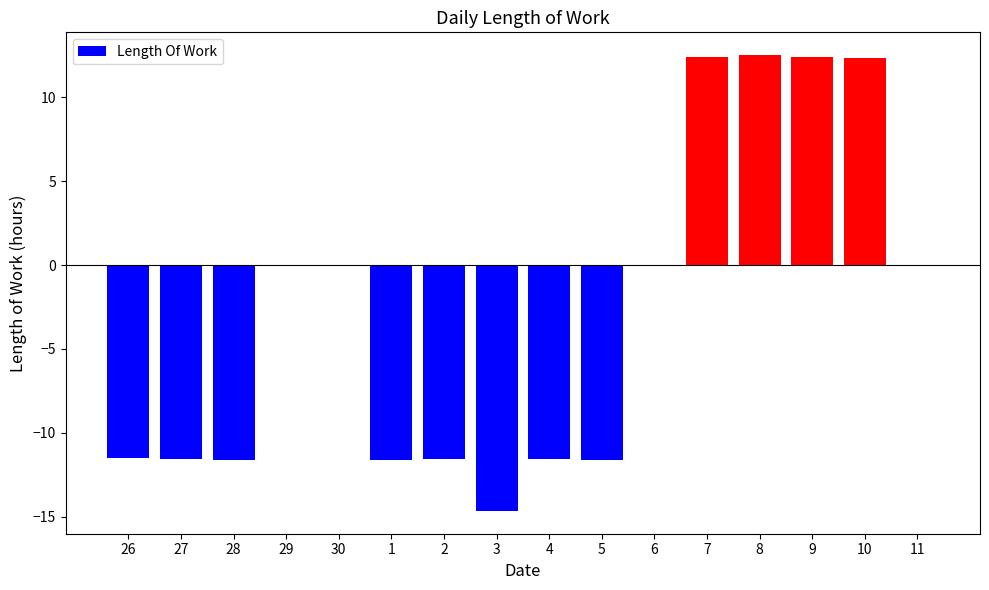

What is the greatest value displayed?

12.5